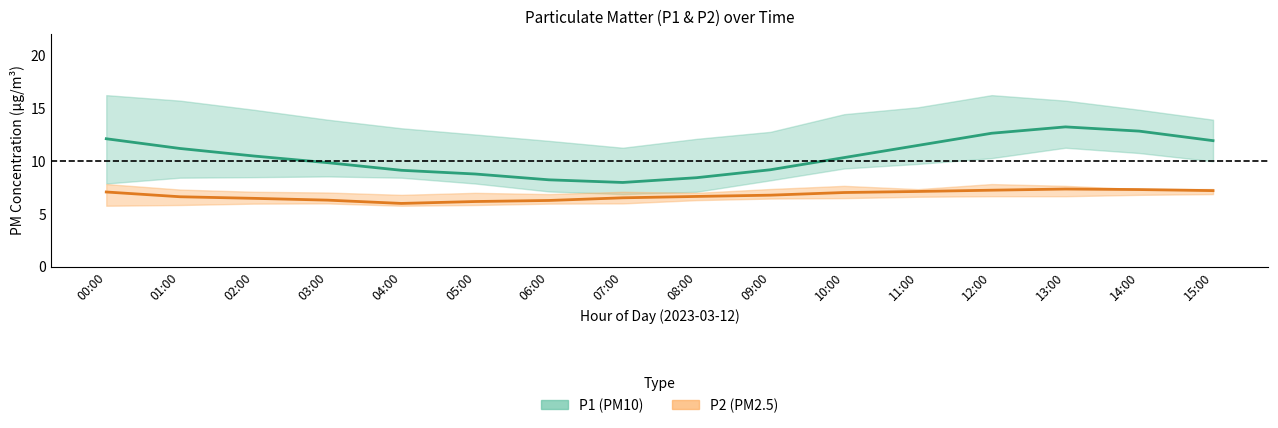

What is the difference between the highest and lowest values at 14:00?

5.5